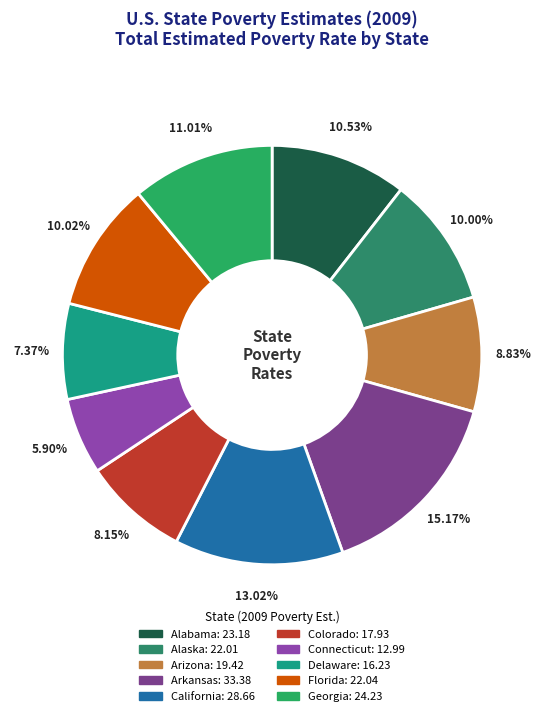

Does Florida represent more than half of the total?

No